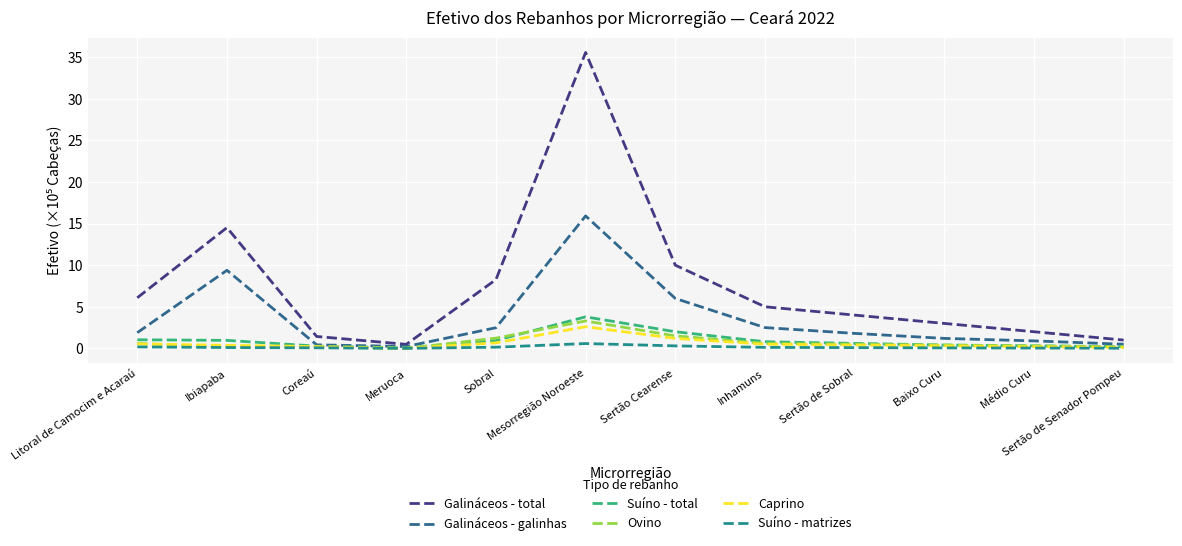

What value does the Suíno - total series have at Inhamuns?

0.8